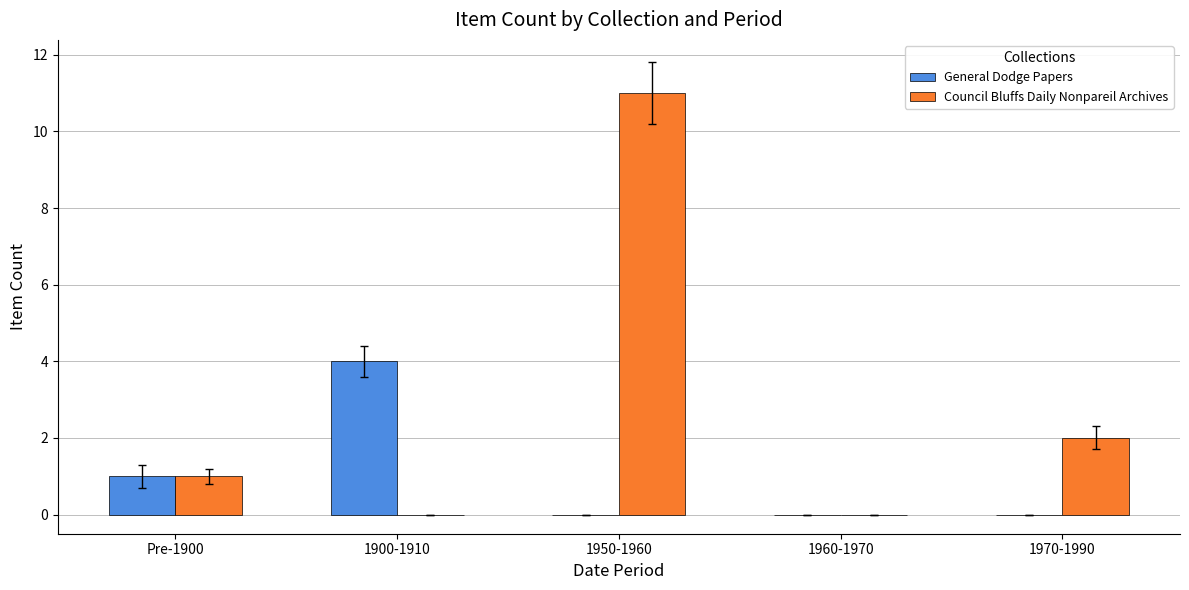

At which category is the sum across all series the highest?

1950-1960